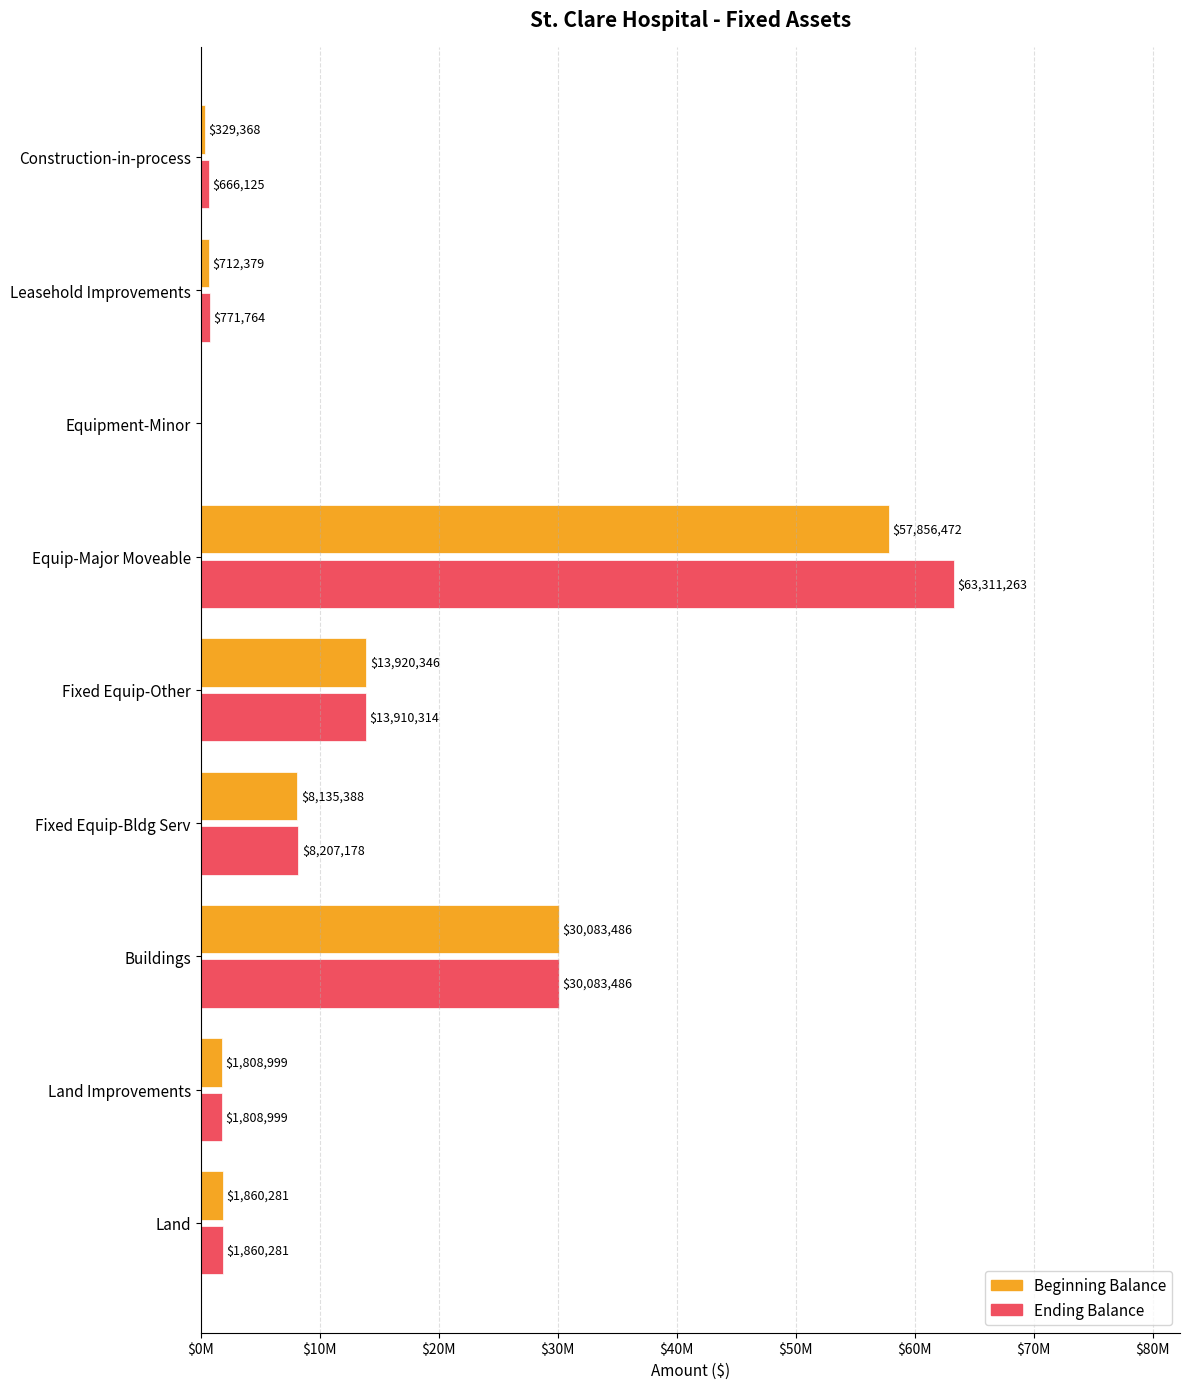

What are all the series names shown in the legend?

Beginning Balance, Ending Balance